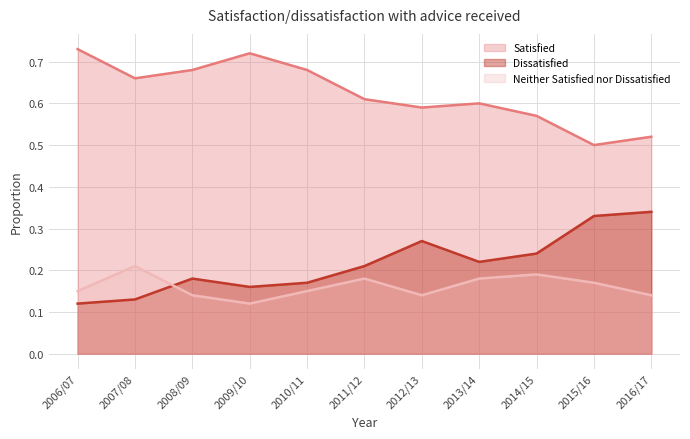

What is the difference between the highest and lowest values at 2016/17?

0.4